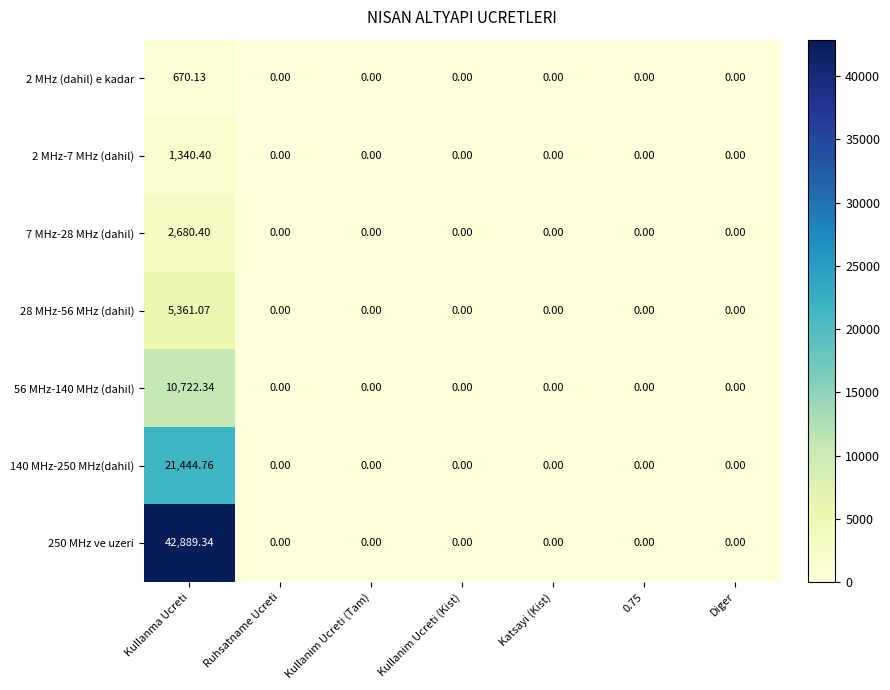

How many series are shown in this chart?

7